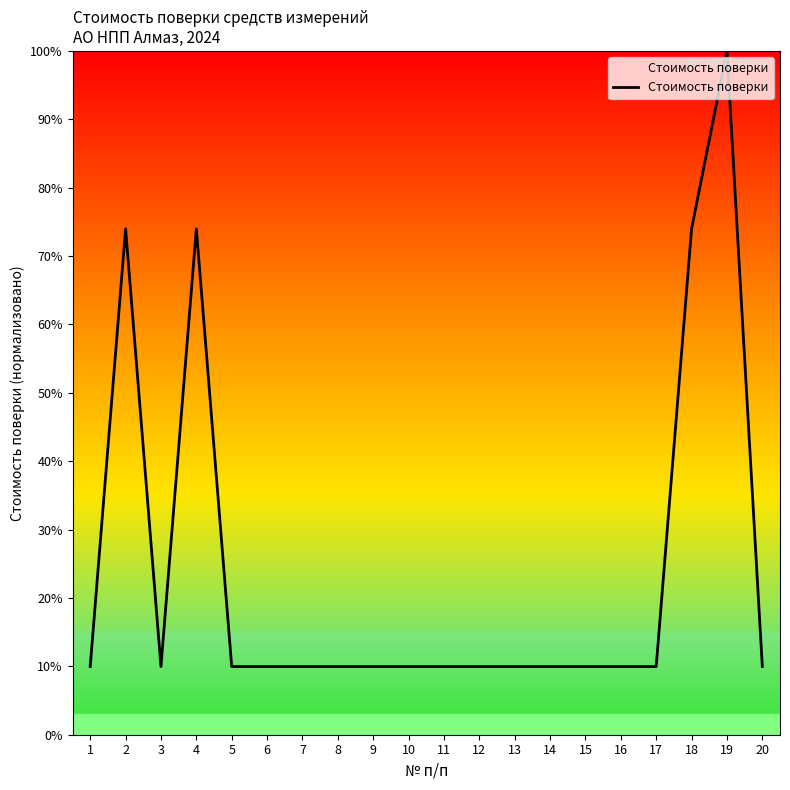

True or false: the data shows 10.0 at 5.

True